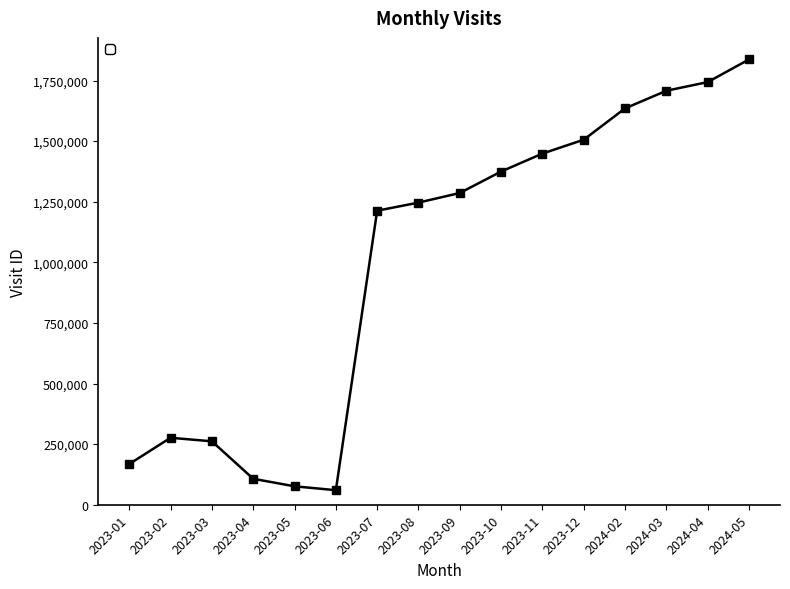

Approximately how many times larger is the value at 2023-08 compared to 2024-05?

0.7